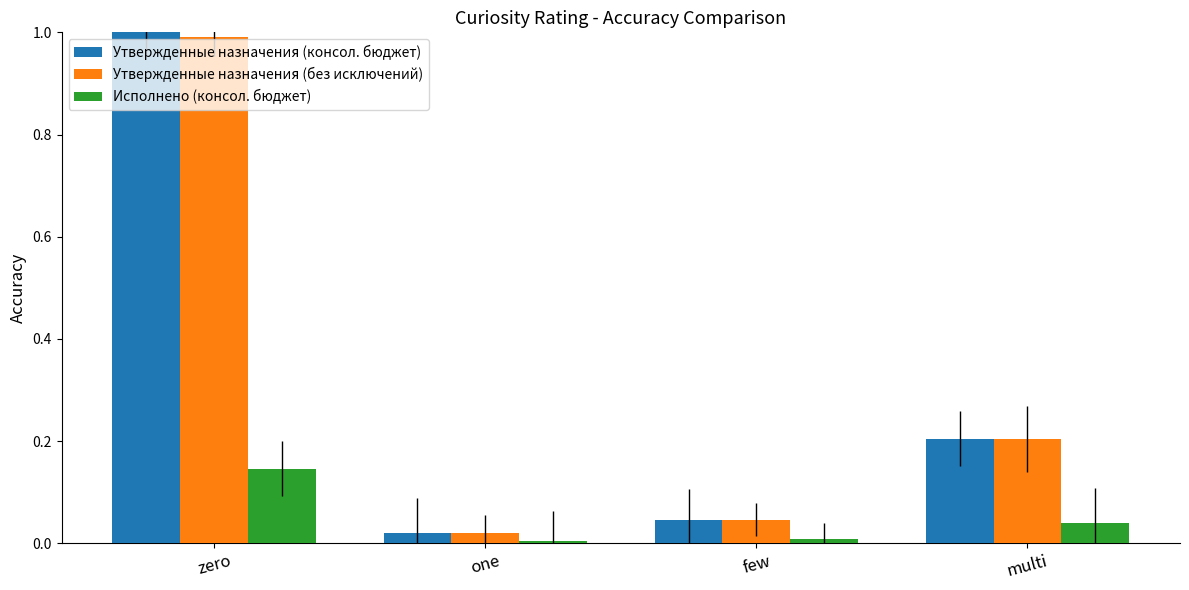

Which series has the widest spread of values?

Утвержденные назначения (консол. бюджет)